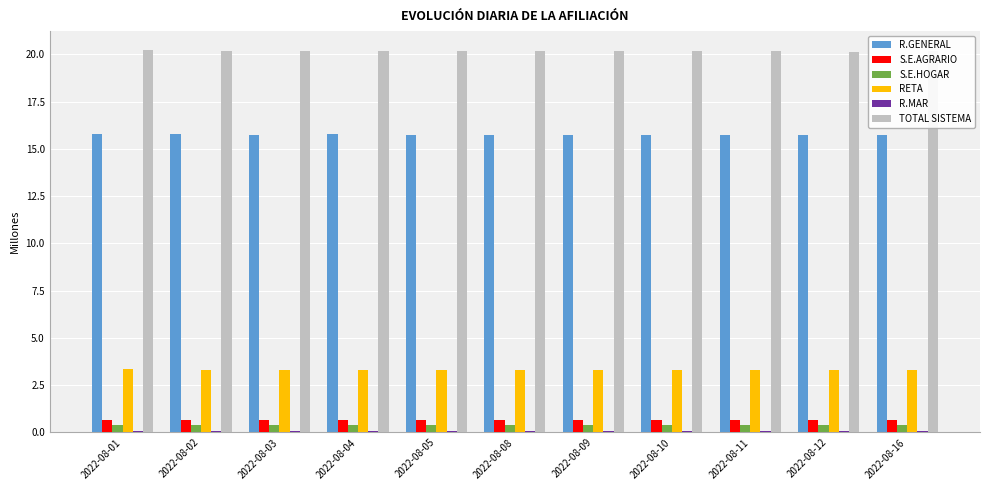

Is it true that S.E.AGRARIO equals 0.6 at 2022-08-12?

True